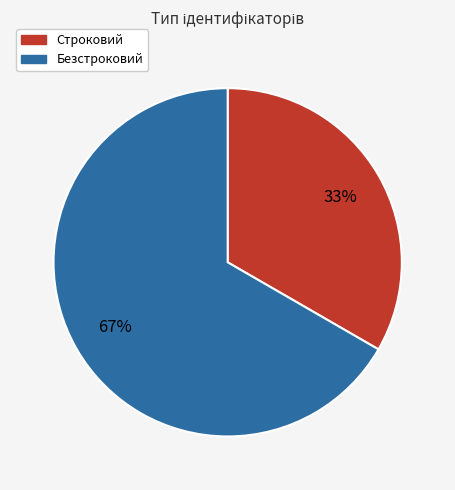

What is the smallest slice in the pie chart?

Строковий